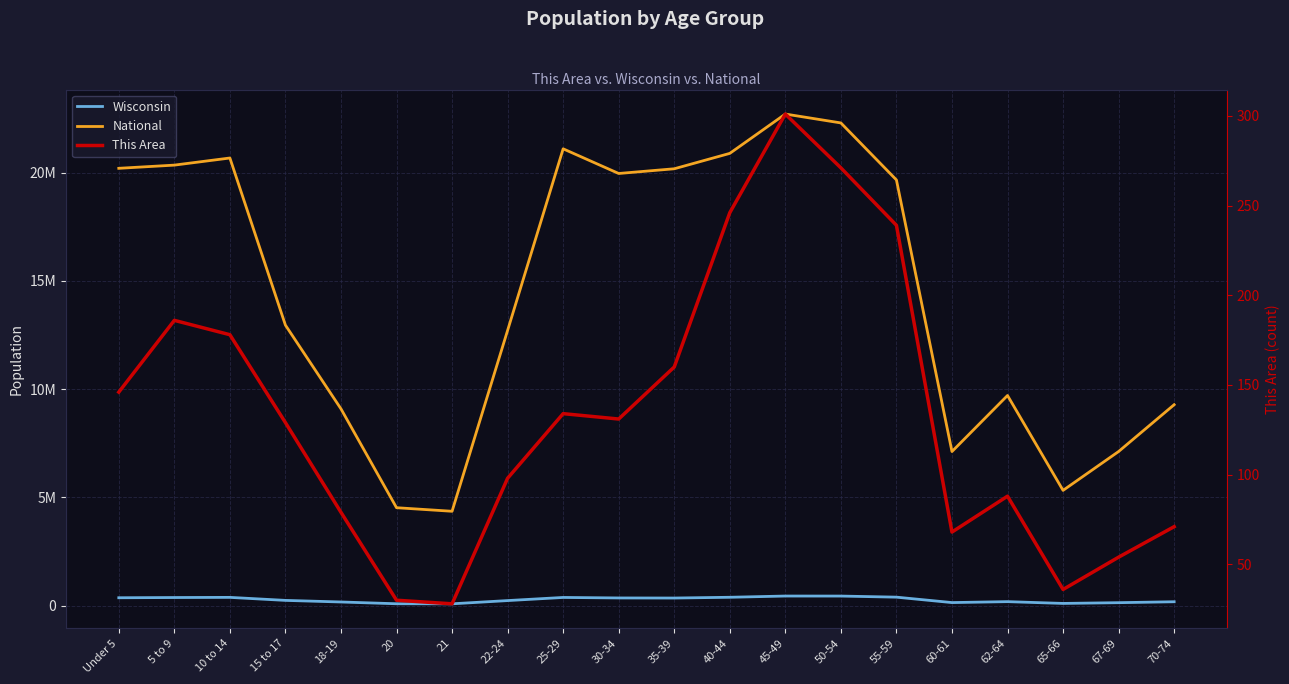

List the series in order of their peak value, highest first.

National, Wisconsin, This Area